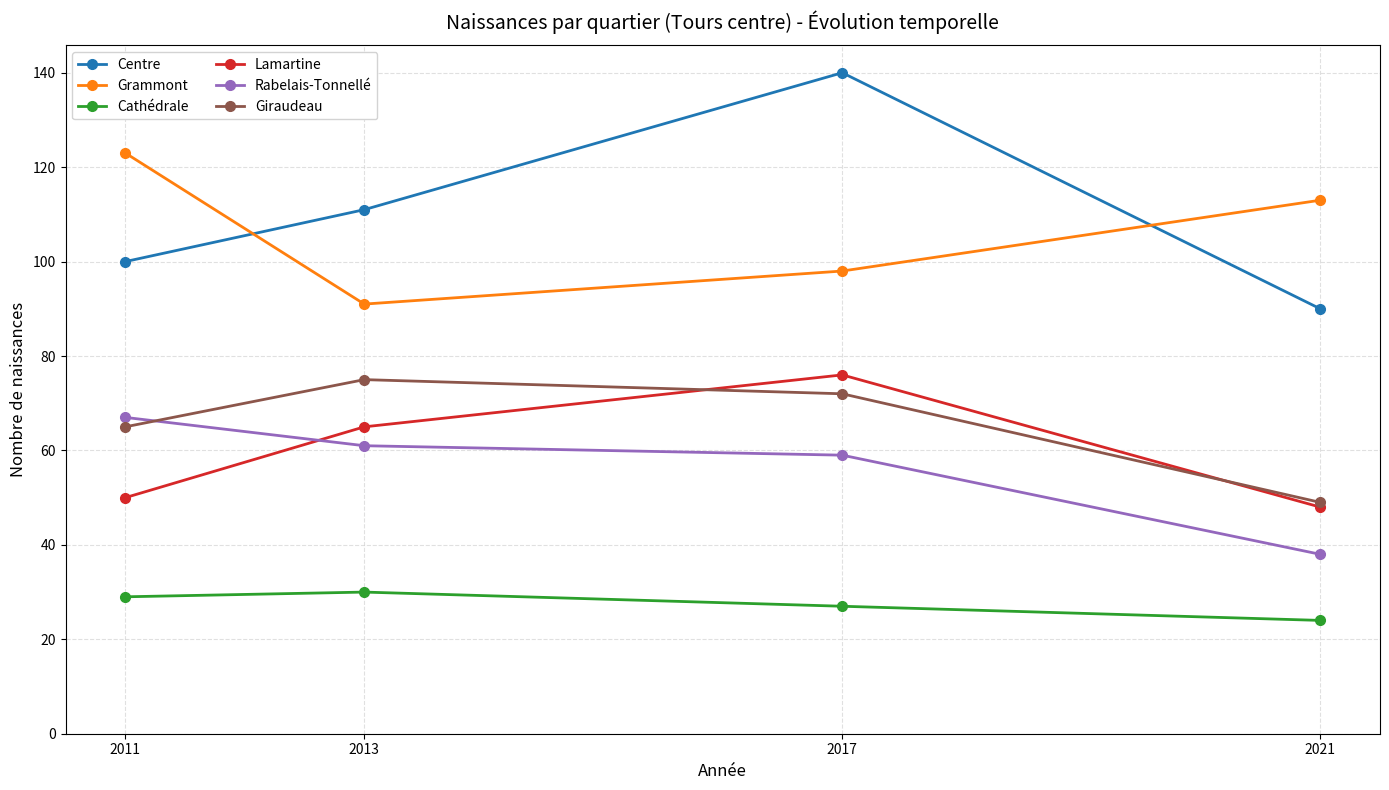

What is the value of the Centre point at the 3rd from the left?

140